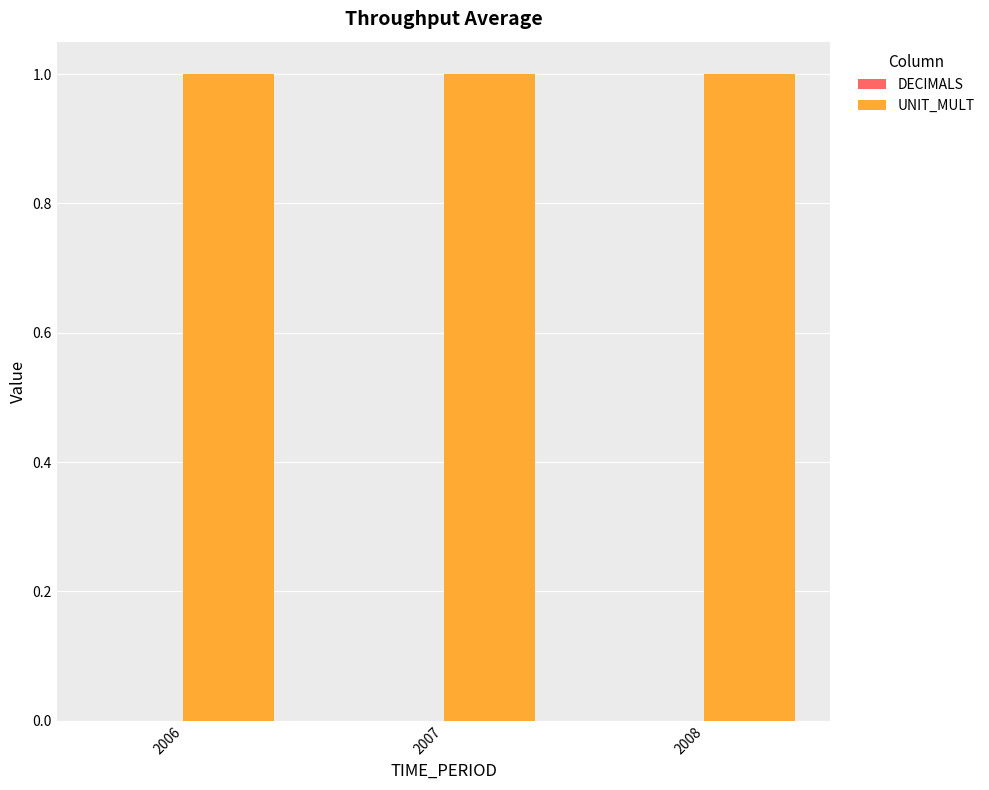

How many bars are there in each group?

2